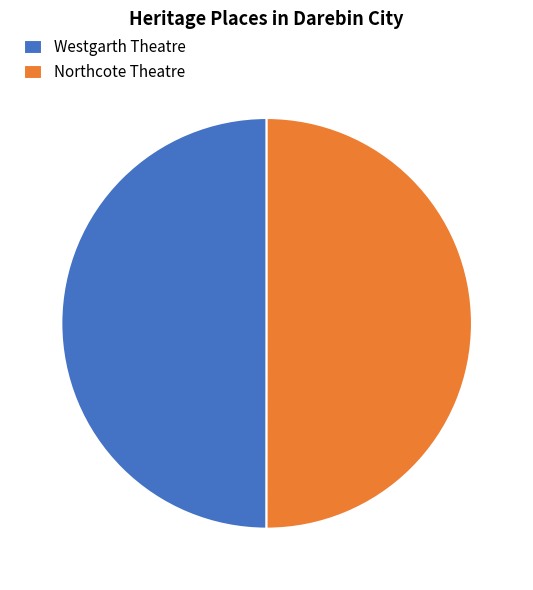

What is the ratio of the value at Northcote Theatre to the value at Westgarth Theatre?

1.0